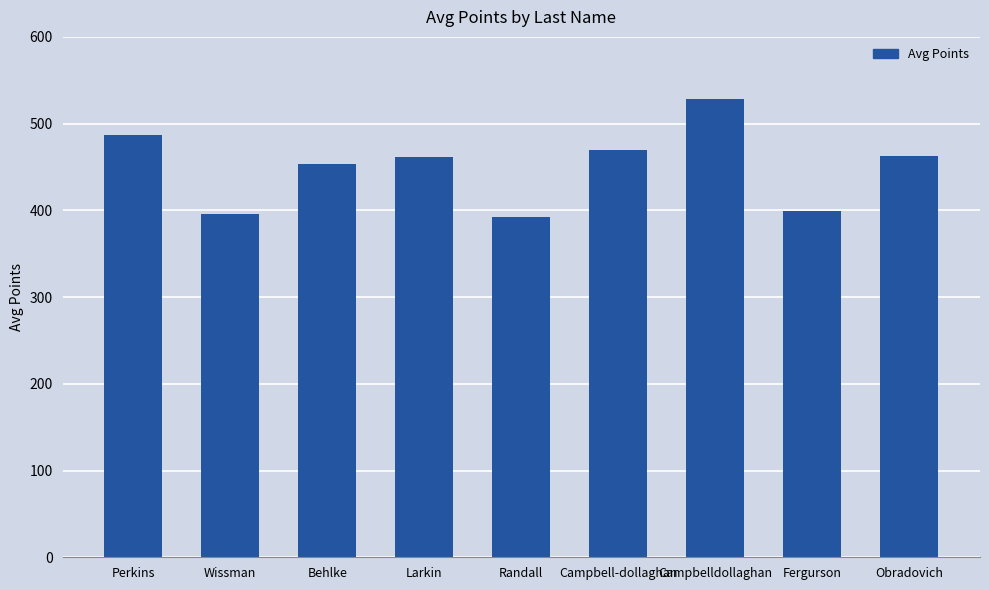

The chart shows a value of 392.0 at Randall. True or false?

True